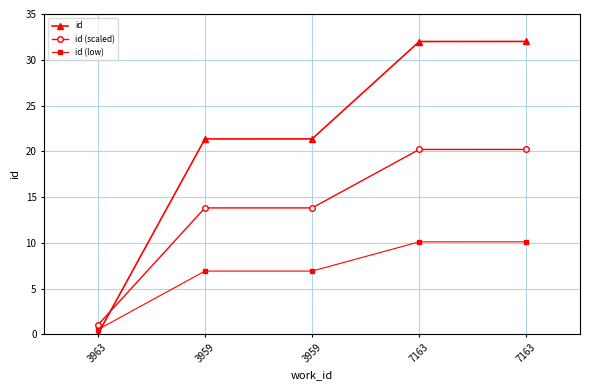

How many positive values does the id series have?

4